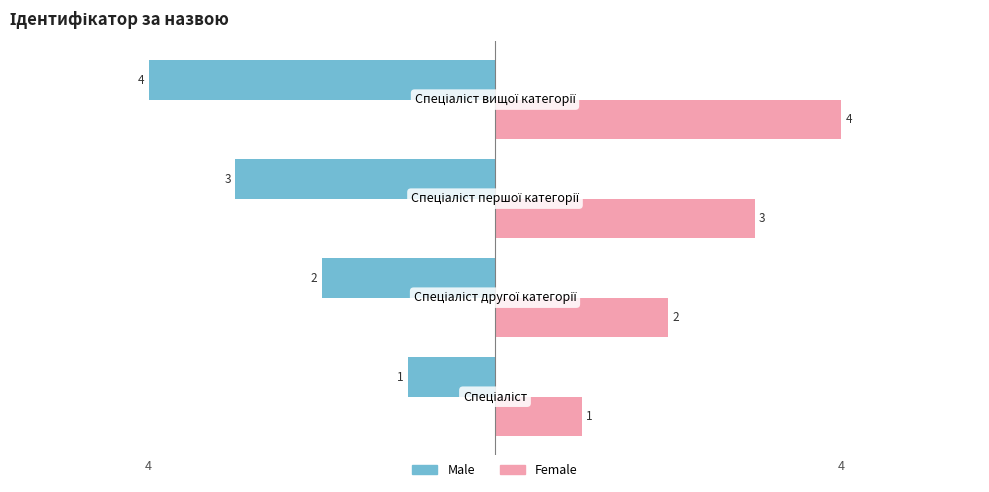

List the series in order of their peak value, highest first.

Female, Male